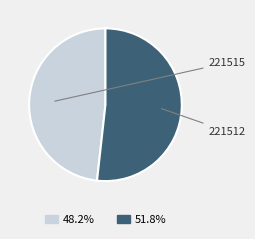

Does any single category account for the majority?

Yes